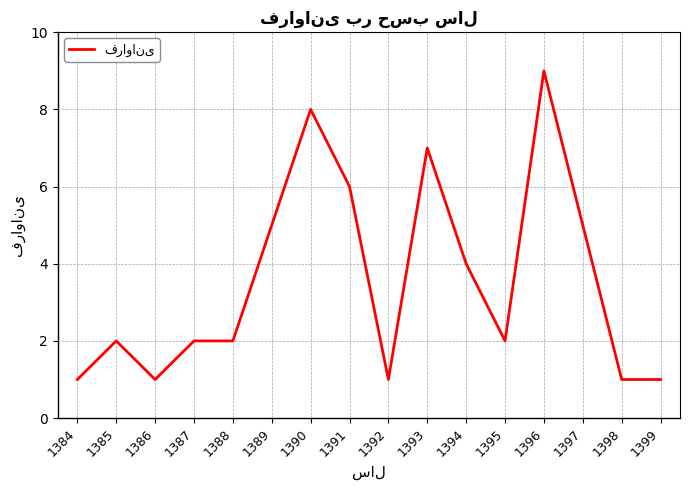

What is the approximate value at 1395?

2